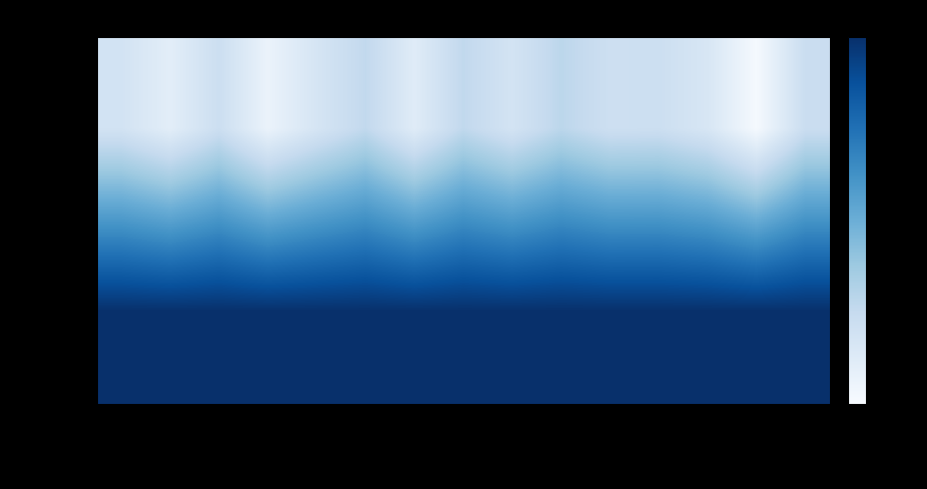

What is the total value across all series at 2013-07-06?

1.2